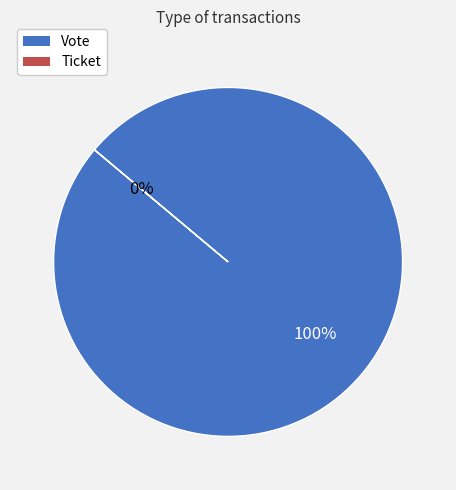

How much of the chart is everything except Ticket?

100.0%